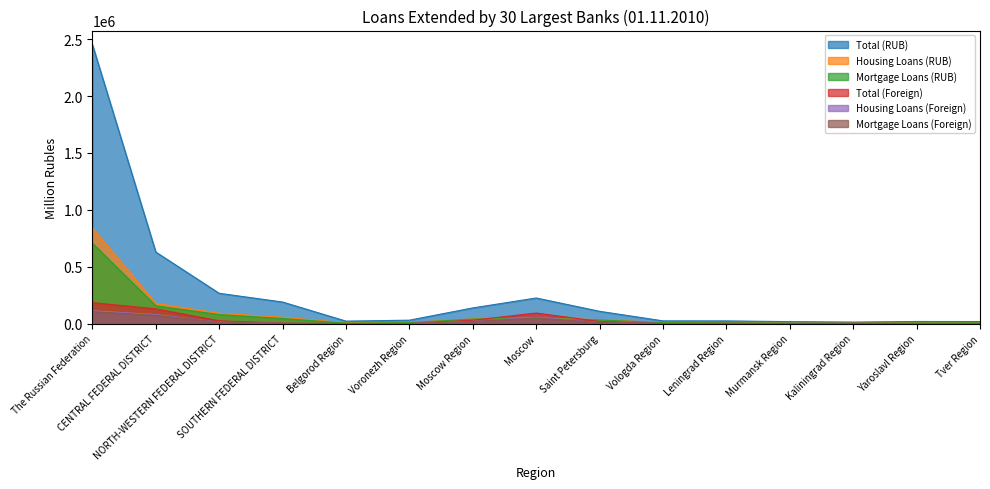

Which series has the largest total across all categories?

Total (RUB)